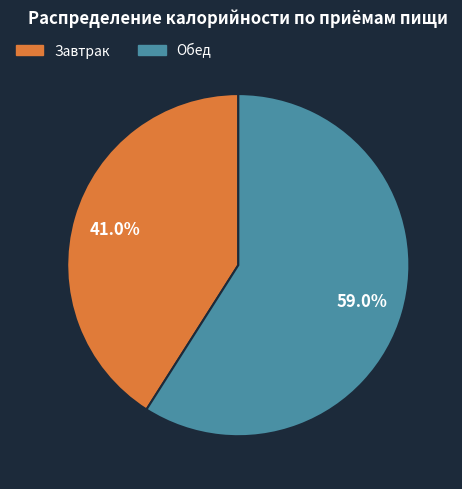

What is the majority slice?

Обед